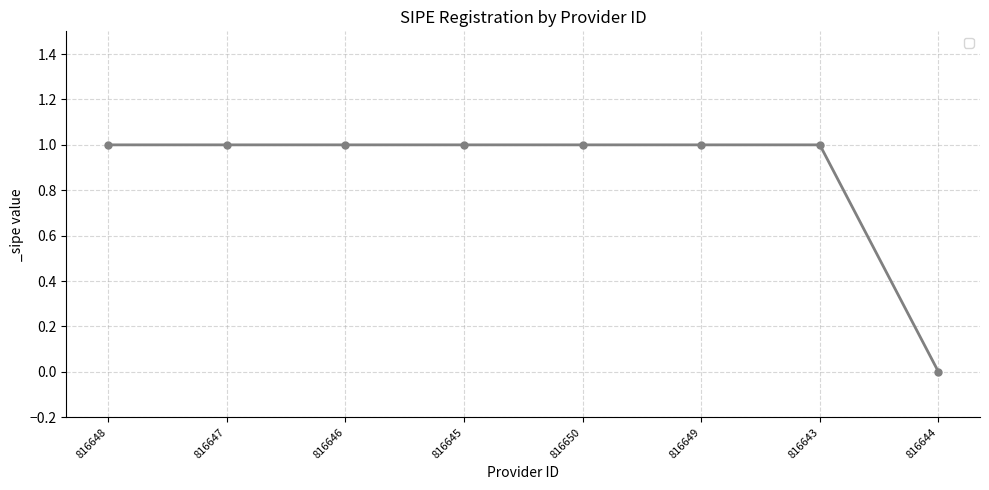

How many lines are shown in the chart?

1